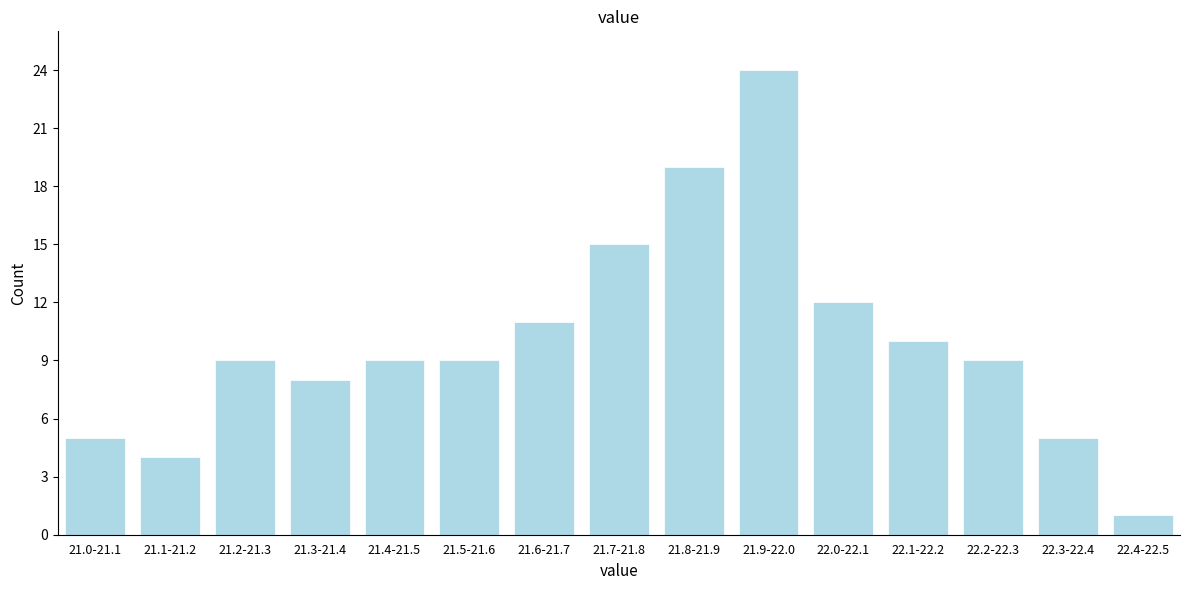

Reading left to right, extract all data points from this chart.

5	4	9	8	9	9	11	15	19	24	12	10	9	5	1